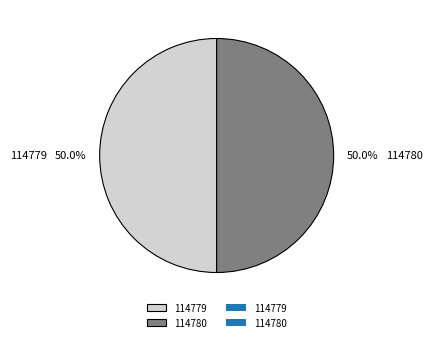

How many slices are in this pie chart?

2